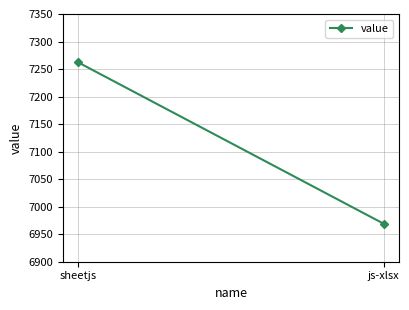

Between js-xlsx and sheetjs, which is larger?

sheetjs